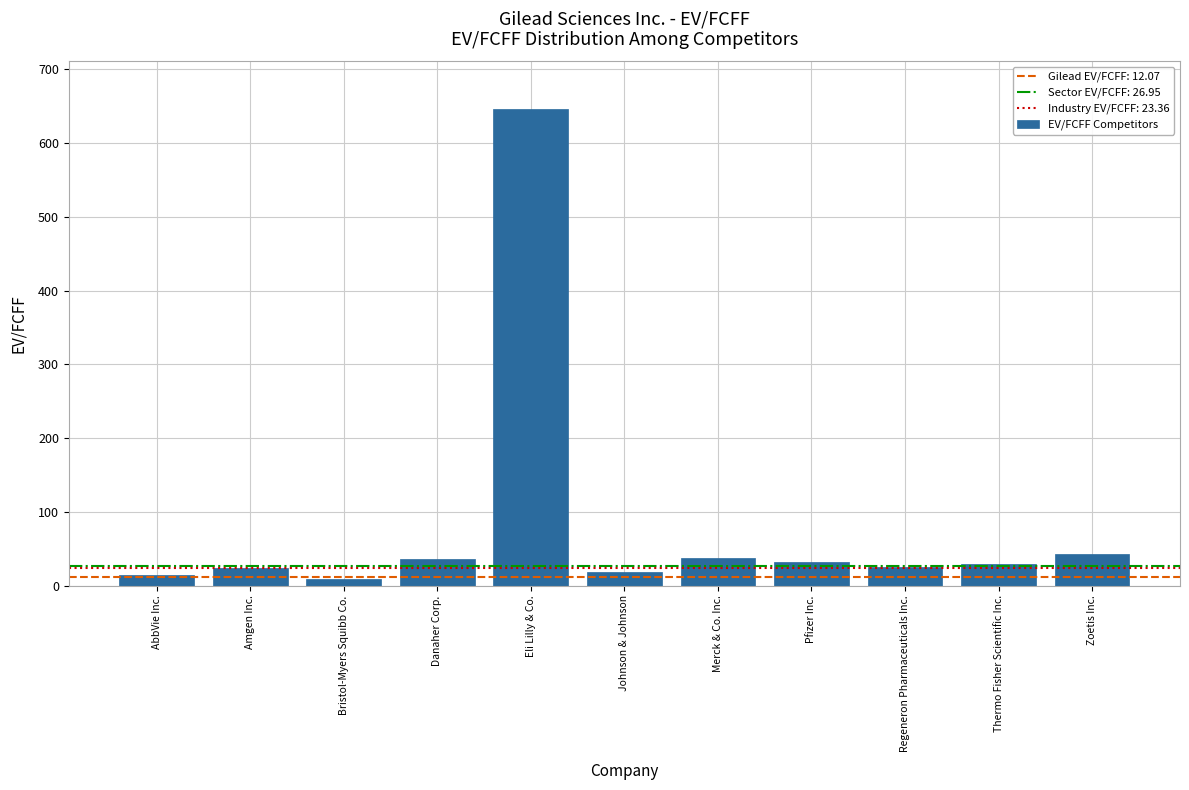

What is the value of the 4th bar from the left?

36.1